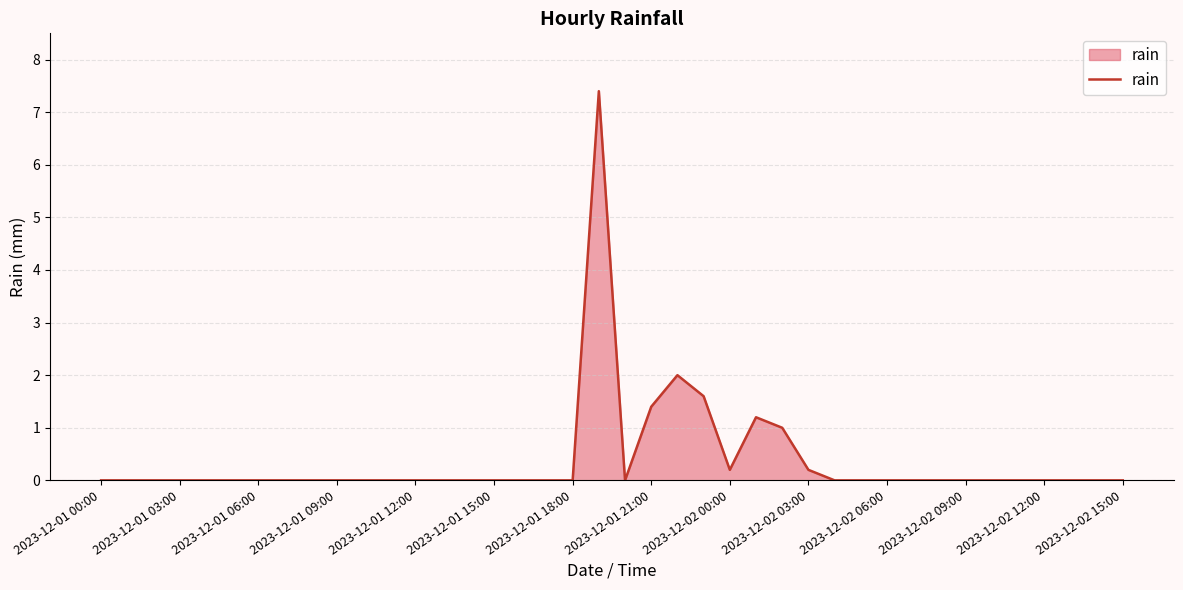

What is the greatest value displayed?

7.4